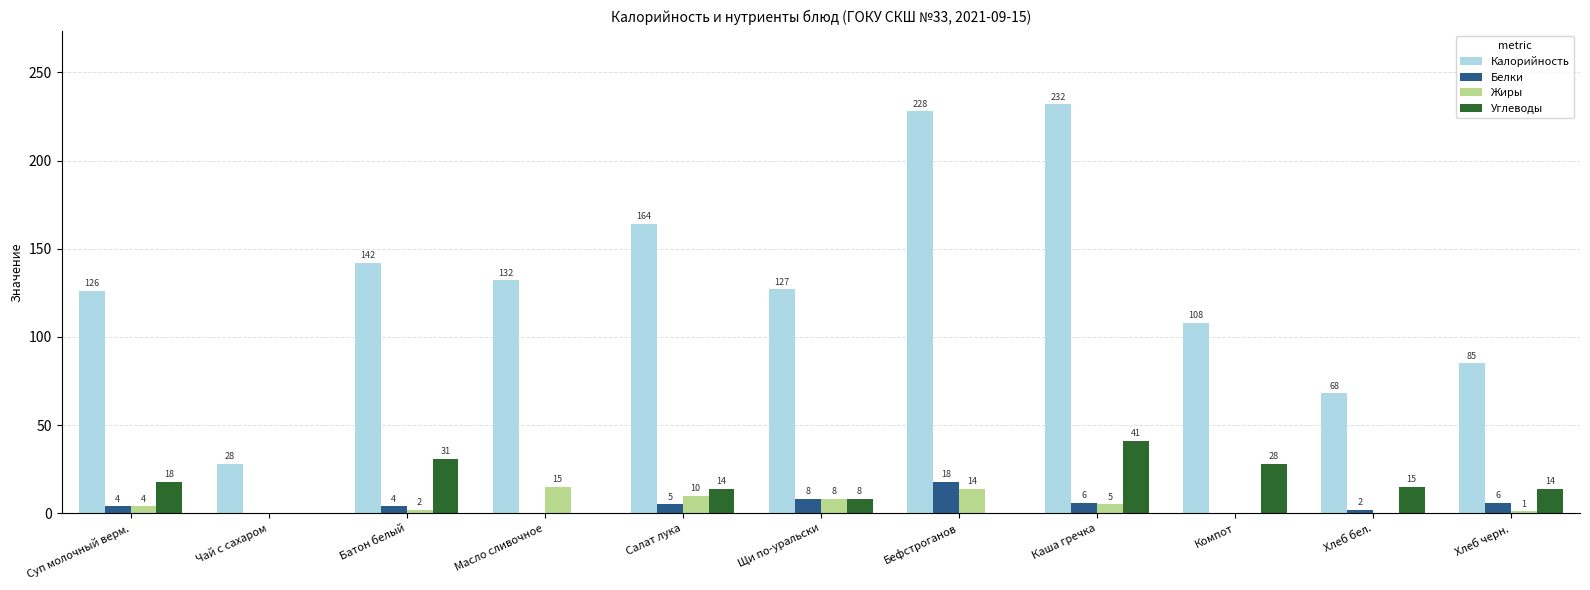

Reading left to right, list all the values displayed in this chart.

Калорийность: Суп молочный верм.=126	Чай с сахаром=28	Батон белый=142	Масло сливочное=132	Салат лука=164	Щи по-уральски=127	Бефстроганов=228	Каша гречка=232	Компот=108	Хлеб бел.=68	Хлеб черн.=85
Белки: Суп молочный верм.=4	Чай с сахаром=0	Батон белый=4	Масло сливочное=0	Салат лука=5	Щи по-уральски=8	Бефстроганов=18	Каша гречка=6	Компот=0	Хлеб бел.=2	Хлеб черн.=6
Жиры: Суп молочный верм.=4	Чай с сахаром=0	Батон белый=2	Масло сливочное=15	Салат лука=10	Щи по-уральски=8	Бефстроганов=14	Каша гречка=5	Компот=0	Хлеб бел.=0	Хлеб черн.=1
Углеводы: Суп молочный верм.=18	Чай с сахаром=0	Батон белый=31	Масло сливочное=0	Салат лука=14	Щи по-уральски=8	Бефстроганов=0	Каша гречка=41	Компот=28	Хлеб бел.=15	Хлеб черн.=14